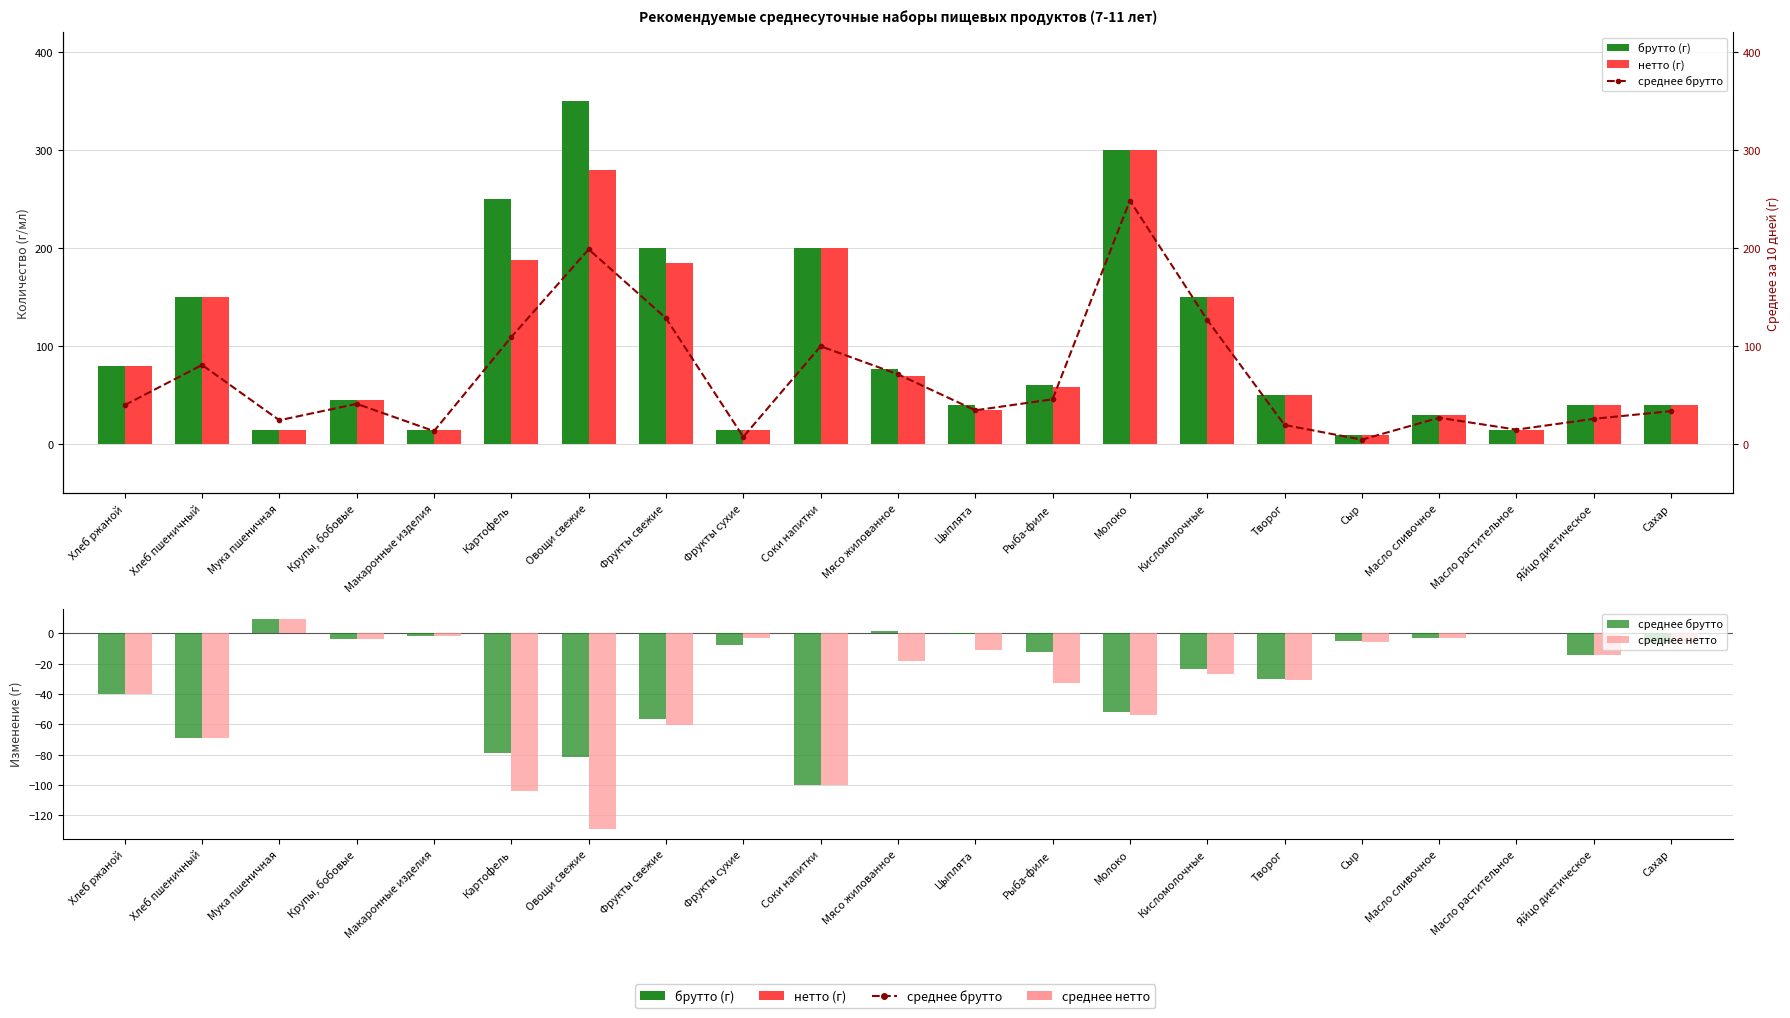

What is the maximum value shown in the chart?

350.0